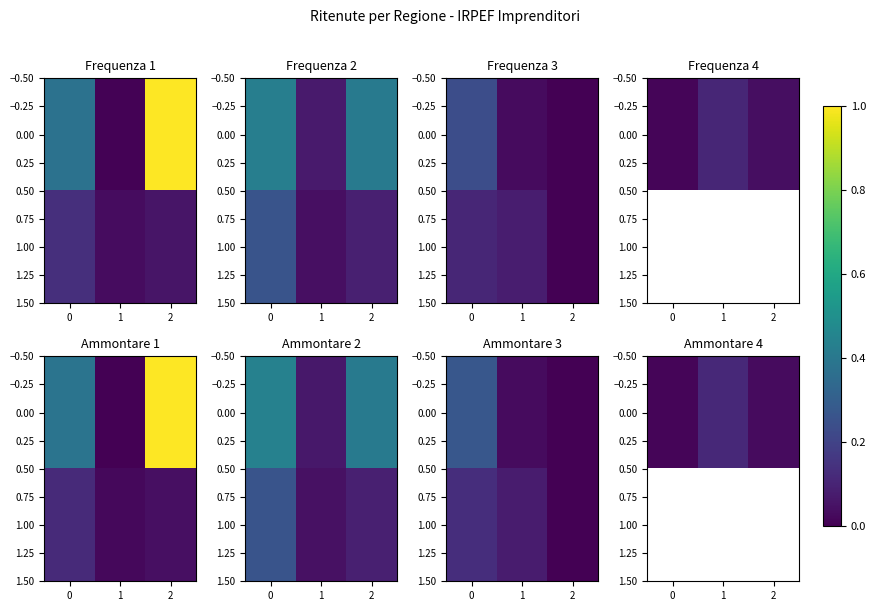

What is the sum of the 0.00 values at 2 and 1?

0.1